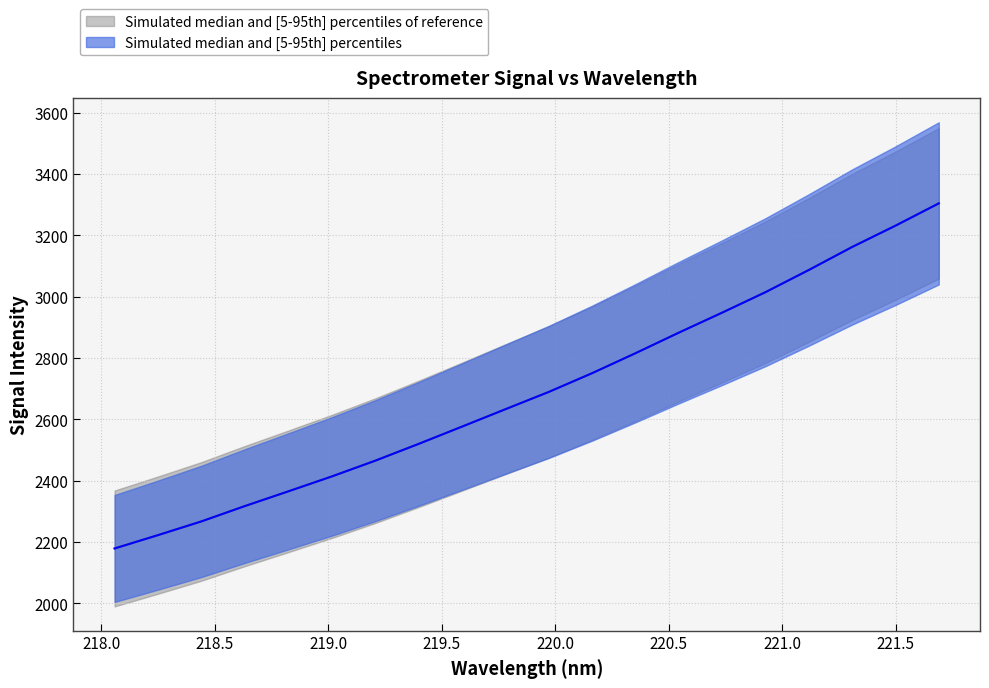

How many lines are shown in the chart?

1